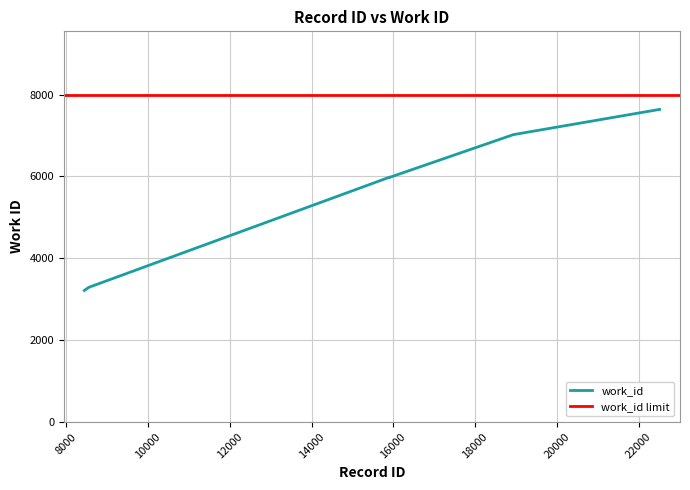

What is the minimum value shown in the chart?

3212